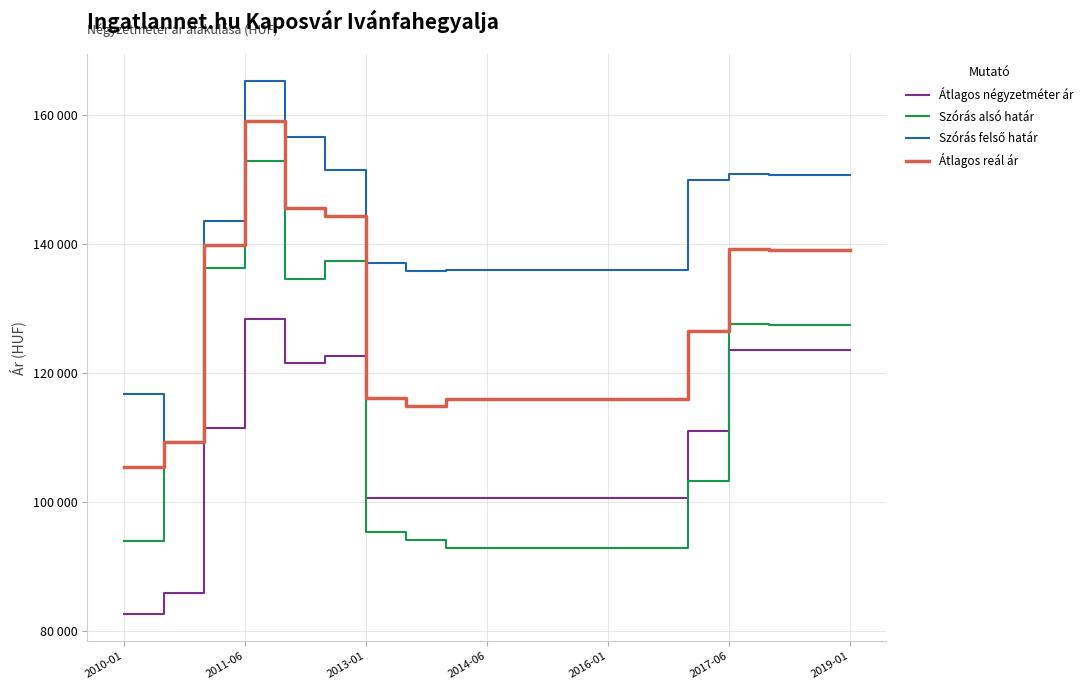

Which series has the widest spread of values?

Szórás alsó határ